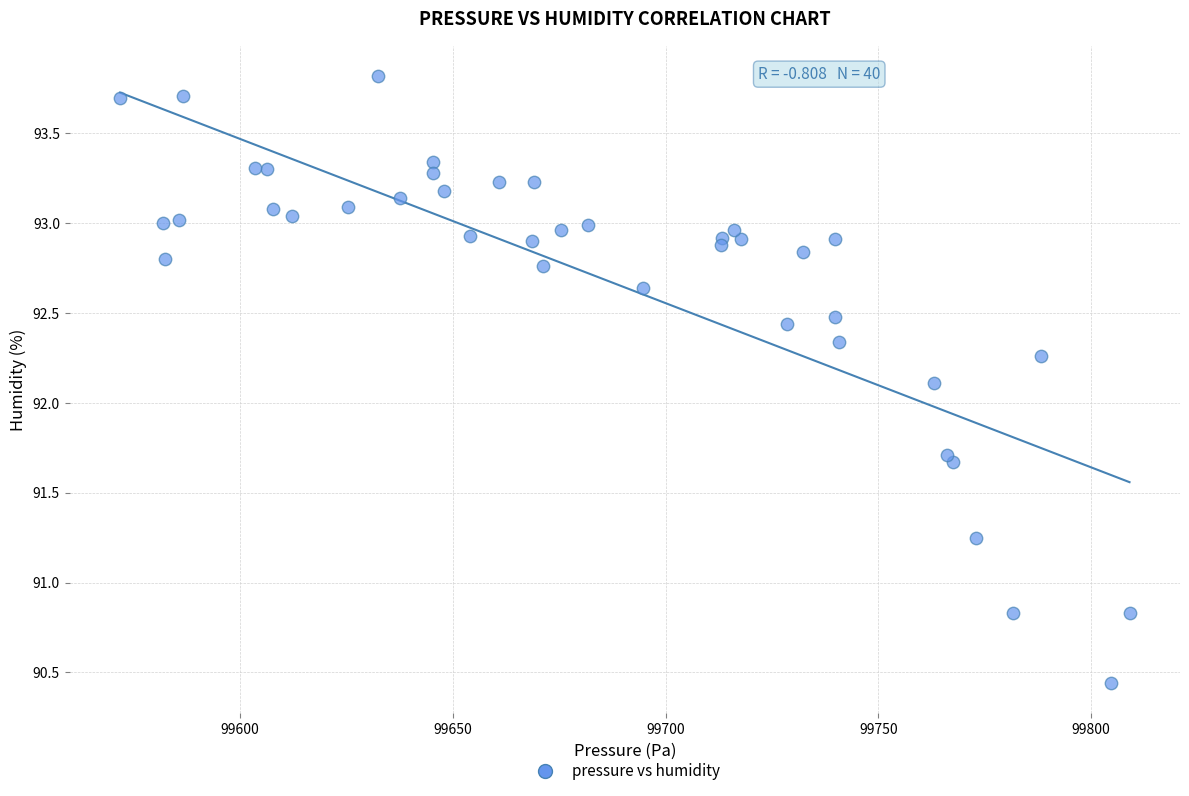

What is the range of Y values (max minus min)?

3.4